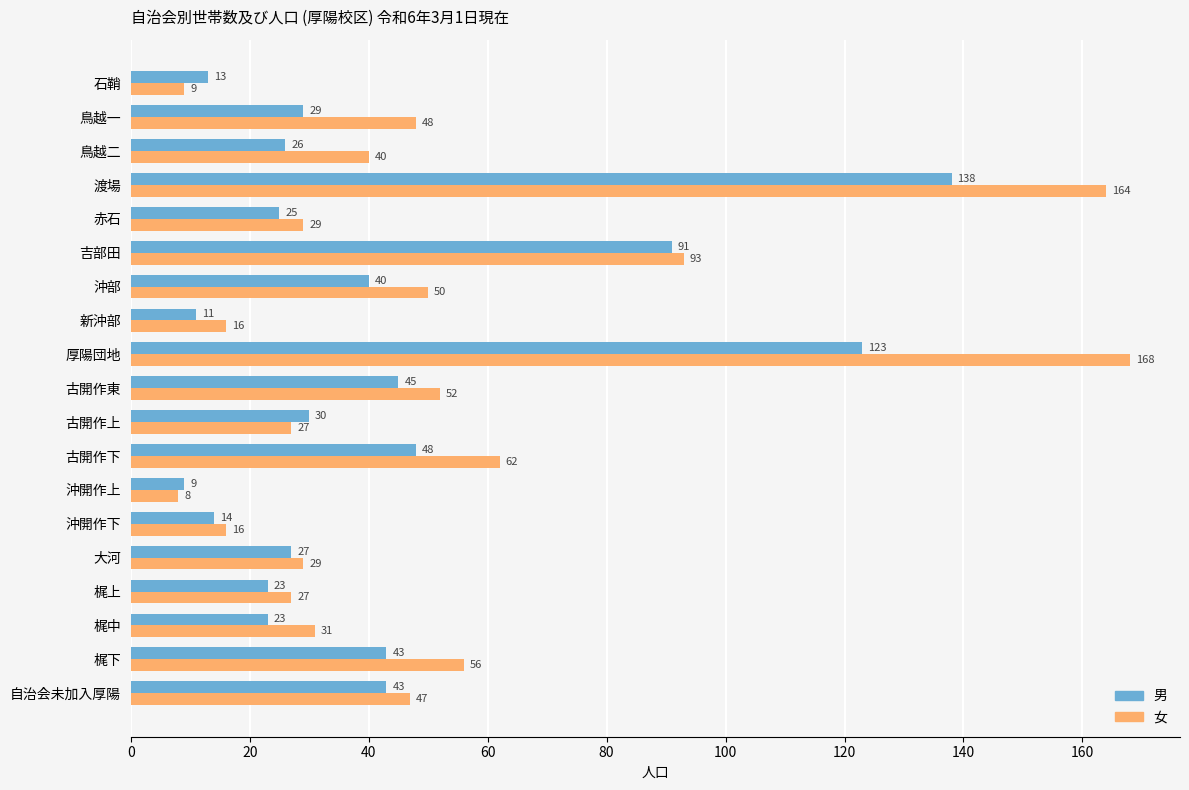

What is the sum of all 女 values?

972